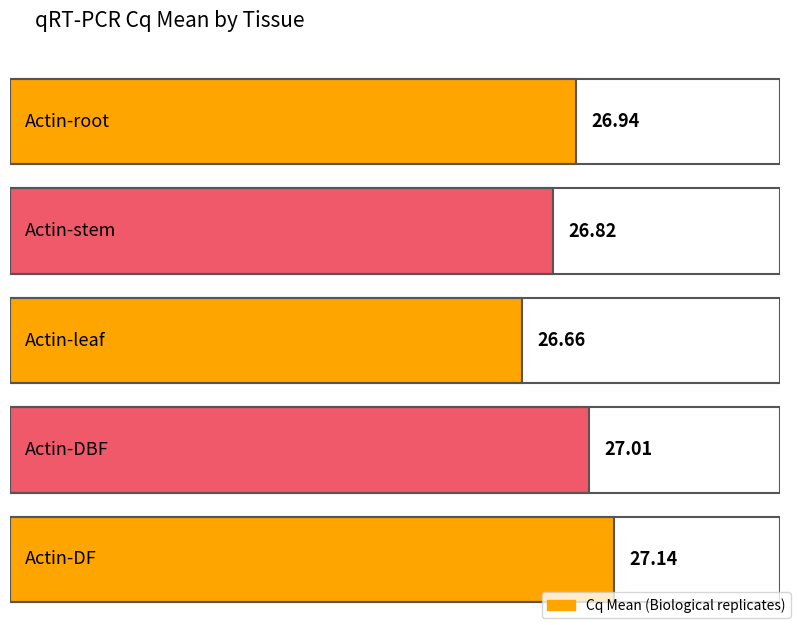

Reading left to right, what are all the values shown in this chart?

Actin-root=26.9	Actin-stem=26.8	Actin-leaf=26.7	Actin-DBF=27.0	Actin-DF=27.1